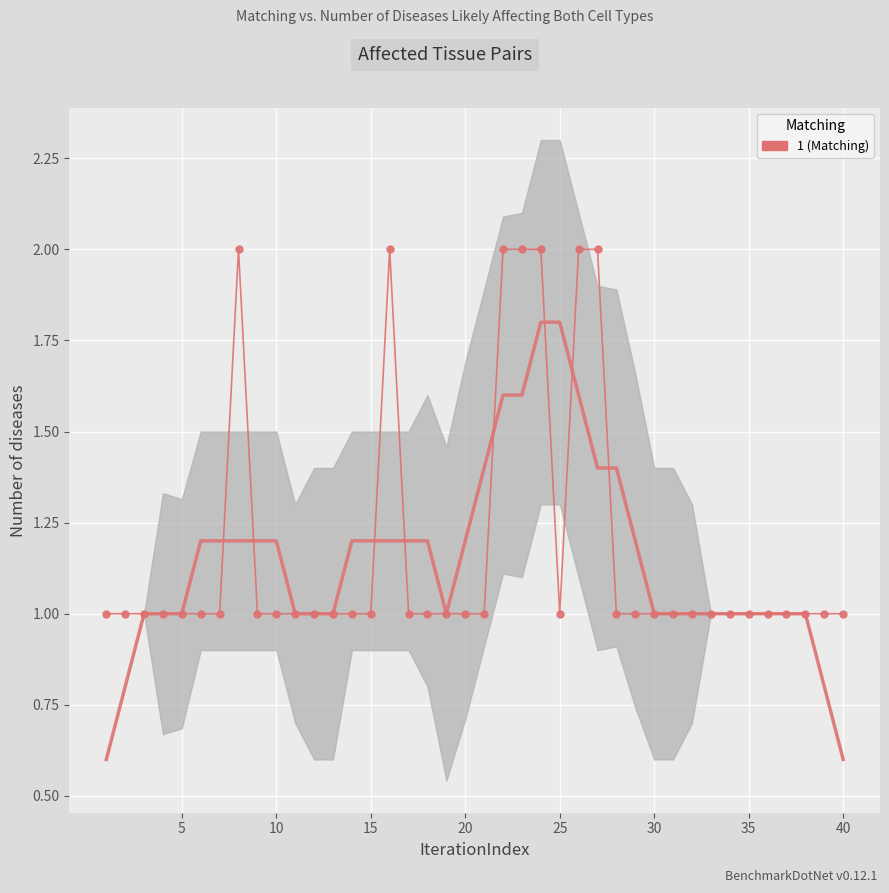

What is the greatest value displayed?

2